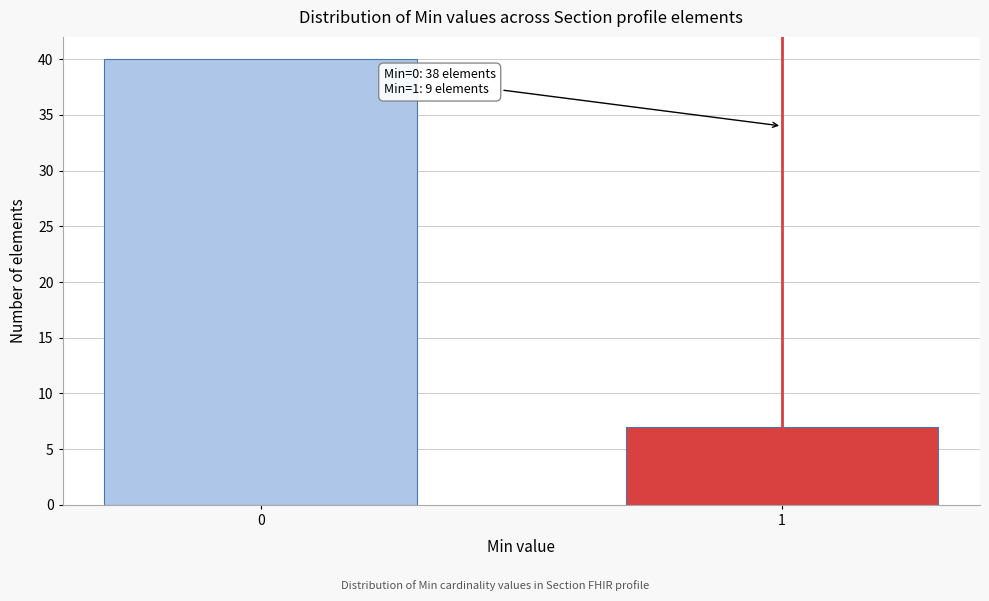

Reading left to right, what are all the values shown in this chart?

0=40	1=7